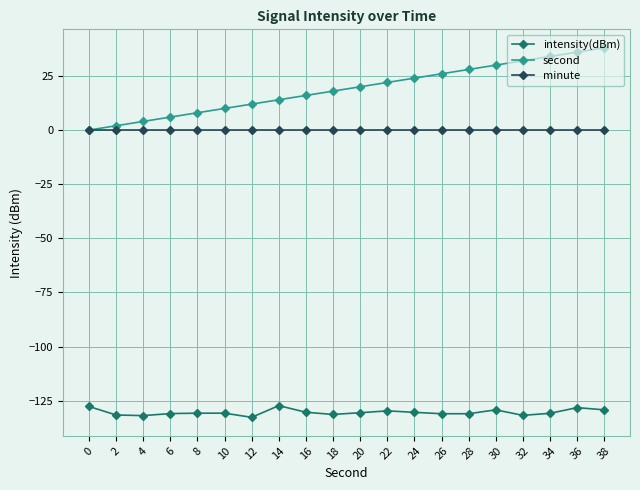

What is the minimum value shown in the chart?

-132.7